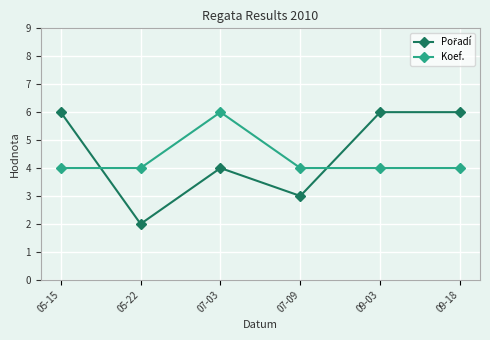

What is the maximum value shown in the chart?

6